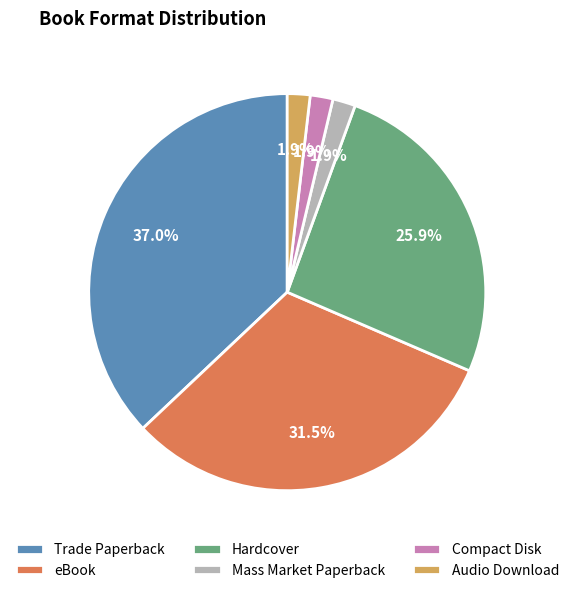

Approximately how many times larger is the value at Compact Disk compared to eBook?

0.1